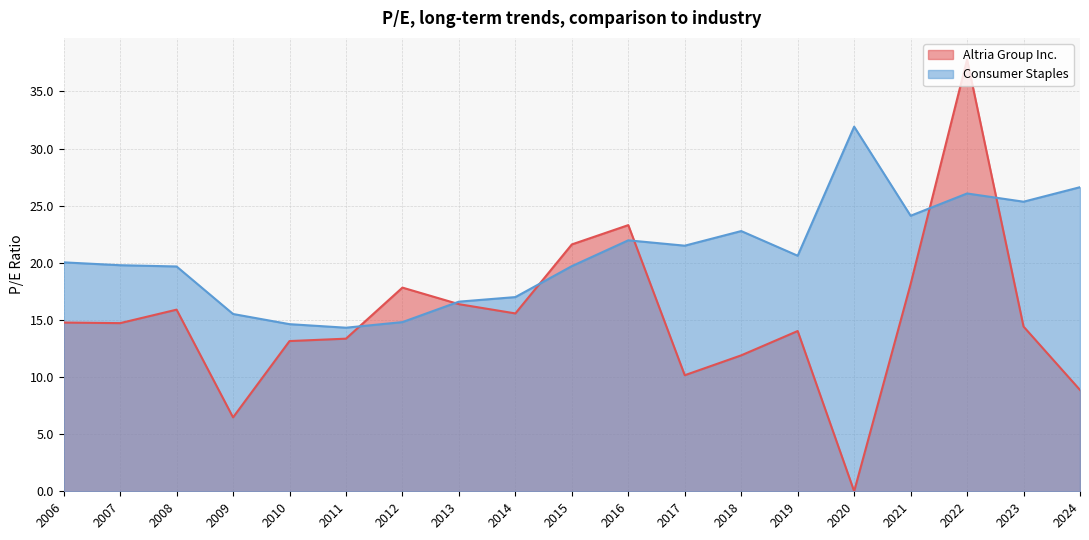

Where is Consumer Staples nearest to the value 23?

2018